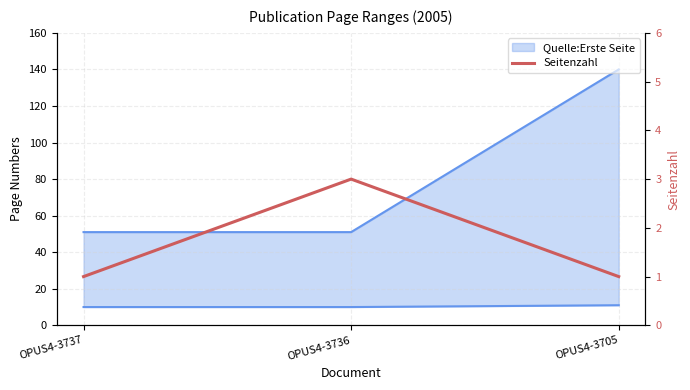

Where is the data nearest to the value 2?

OPUS4-3737